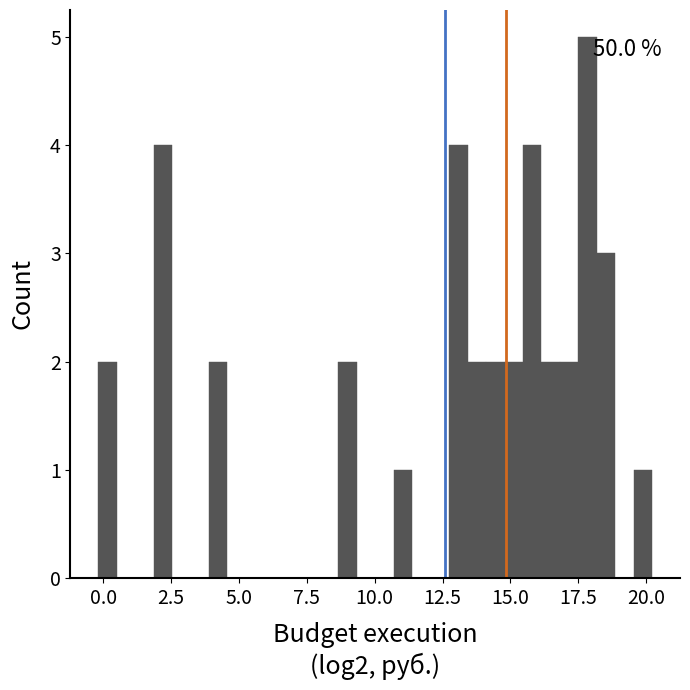

Around what value on the x-axis is the tallest bar? Give the approximate position of its centre, as read against the axis.

18.0